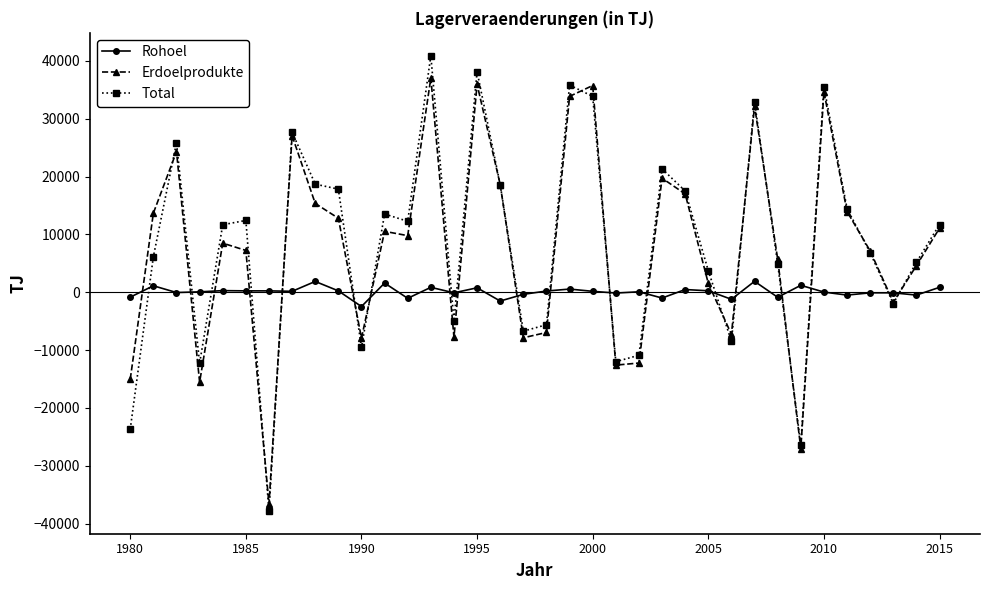

True or false: Total has more than 0 points higher than both neighbors.

True